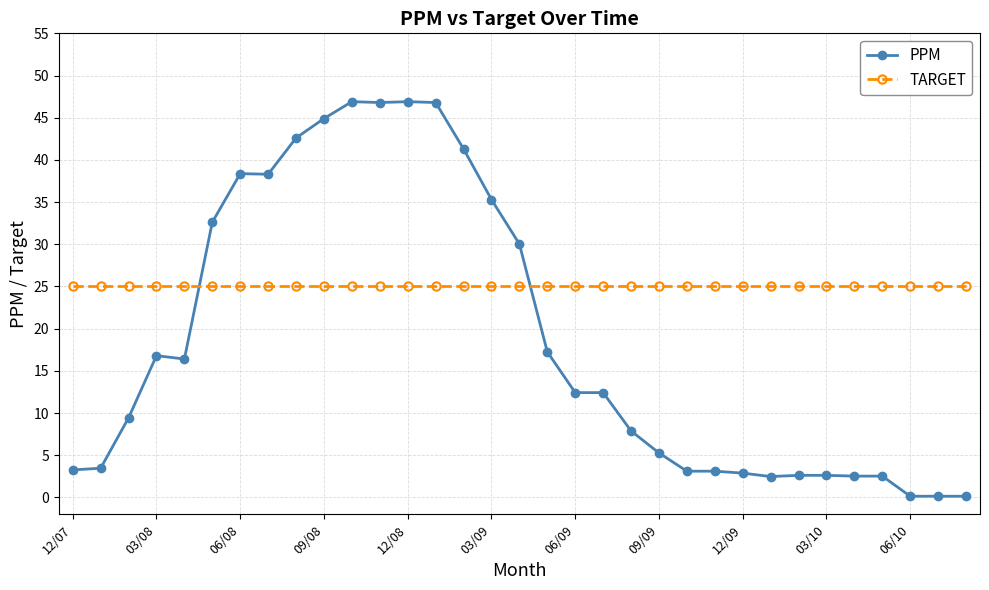

What is the difference between the maximum and minimum values in the PPM series?

46.8